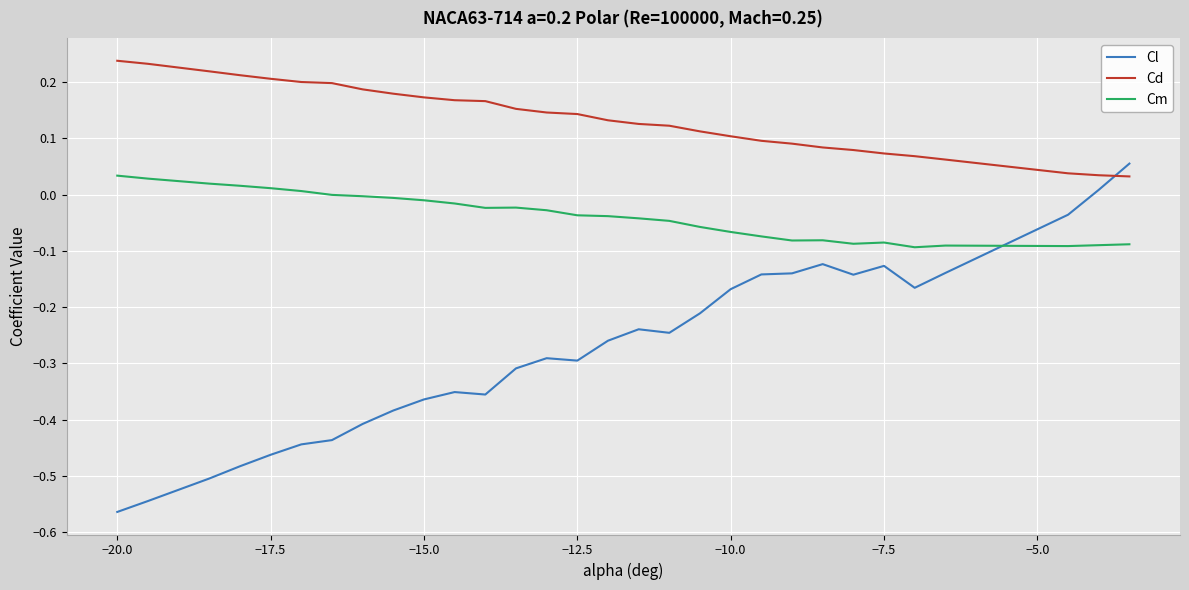

How many intersections are there between Cl and Cm?

1